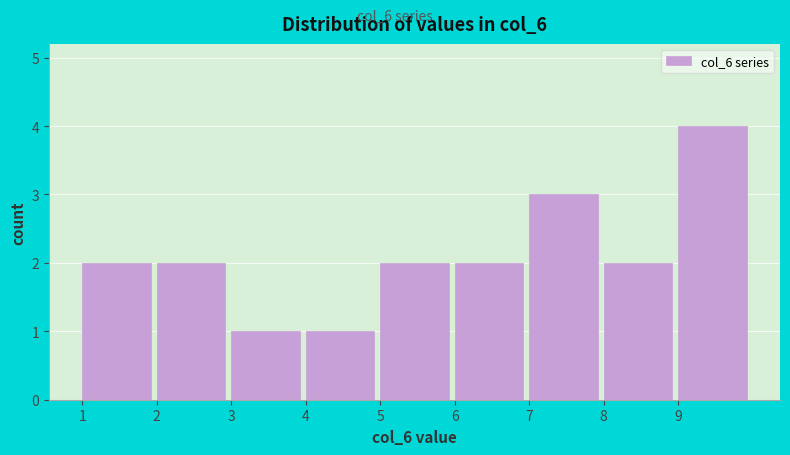

Reading left to right, transcribe this chart: for each bar, give the range it covers on the x-axis and its height. The values are not printed on the chart, so give them approximately, as read against the axis.

1 to 2: 2
2 to 3: 2
3 to 4: 1
4 to 5: 1
5 to 6: 2
6 to 7: 2
7 to 8: 3
8 to 9: 2
9 to 10: 4